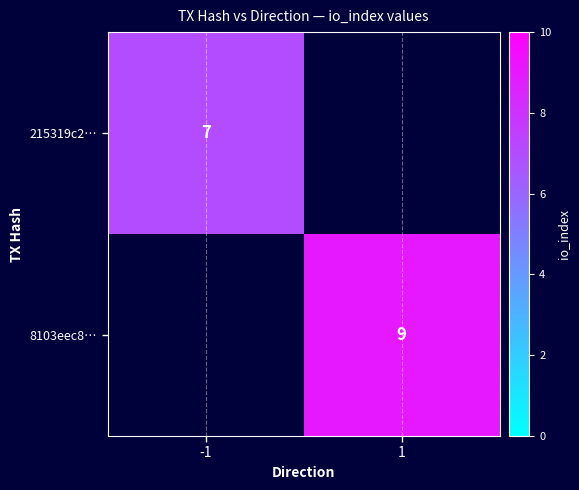

True or false: 215319c2… has a value of 10 at -1.

False